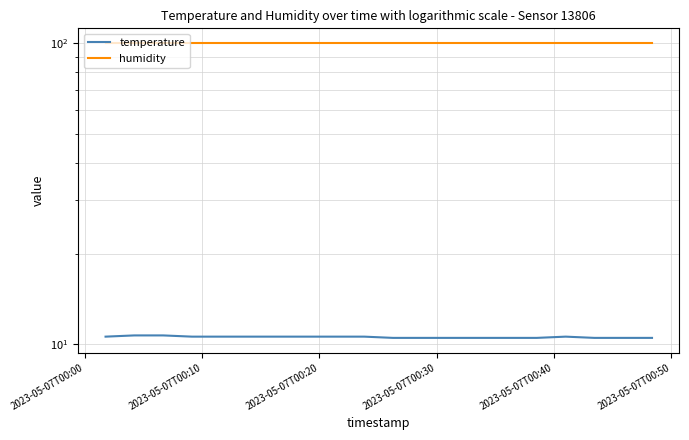

What is the maximum value shown in the chart?

99.9